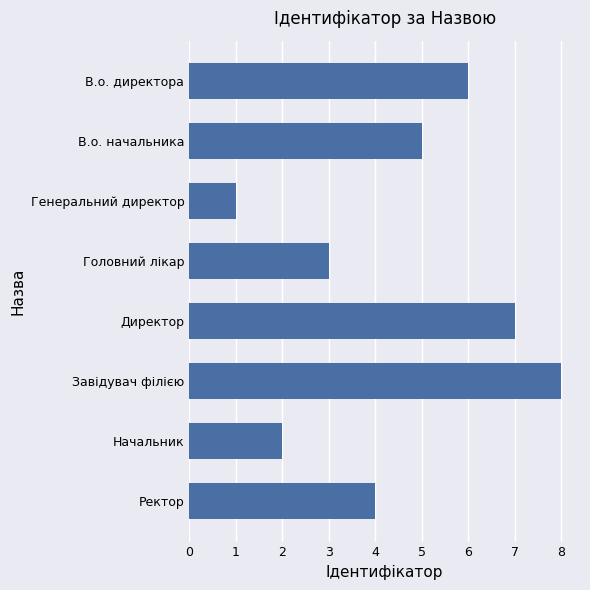

What is the difference between the maximum and second lowest values?

6